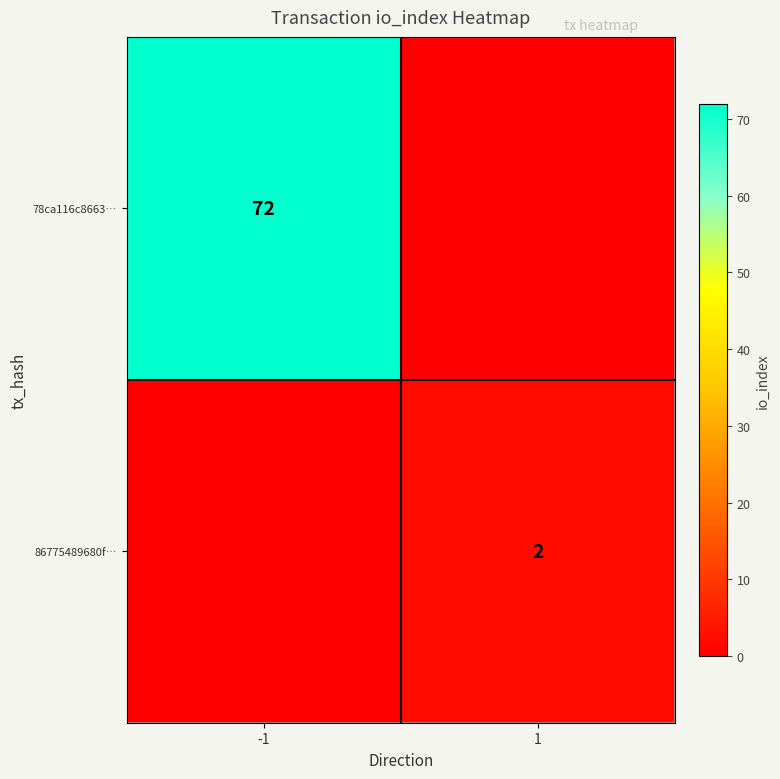

The 78ca116c8663… series shows 72 at -1. True or false?

True